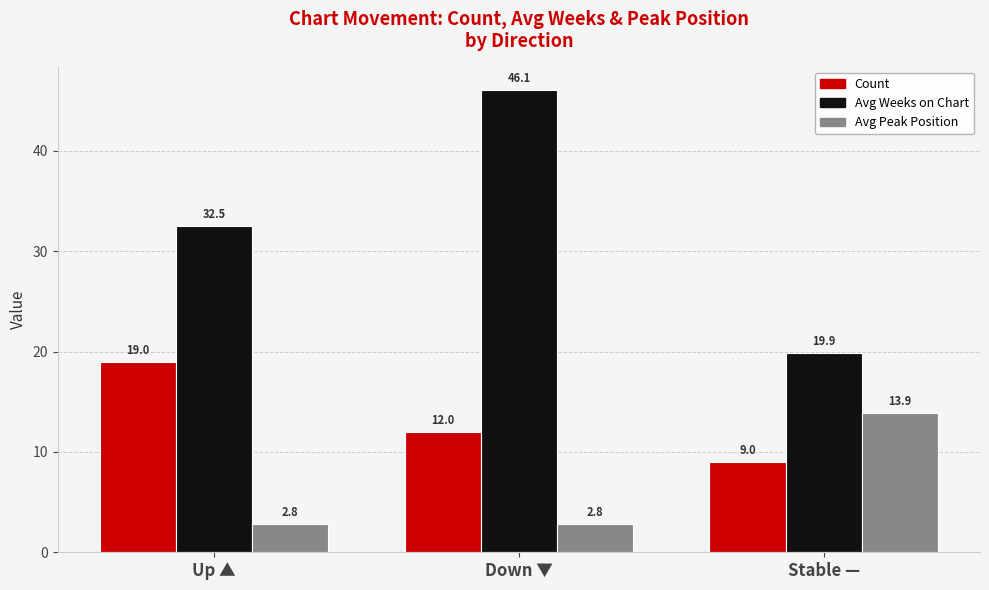

Which series has the widest spread of values?

Avg Weeks on Chart